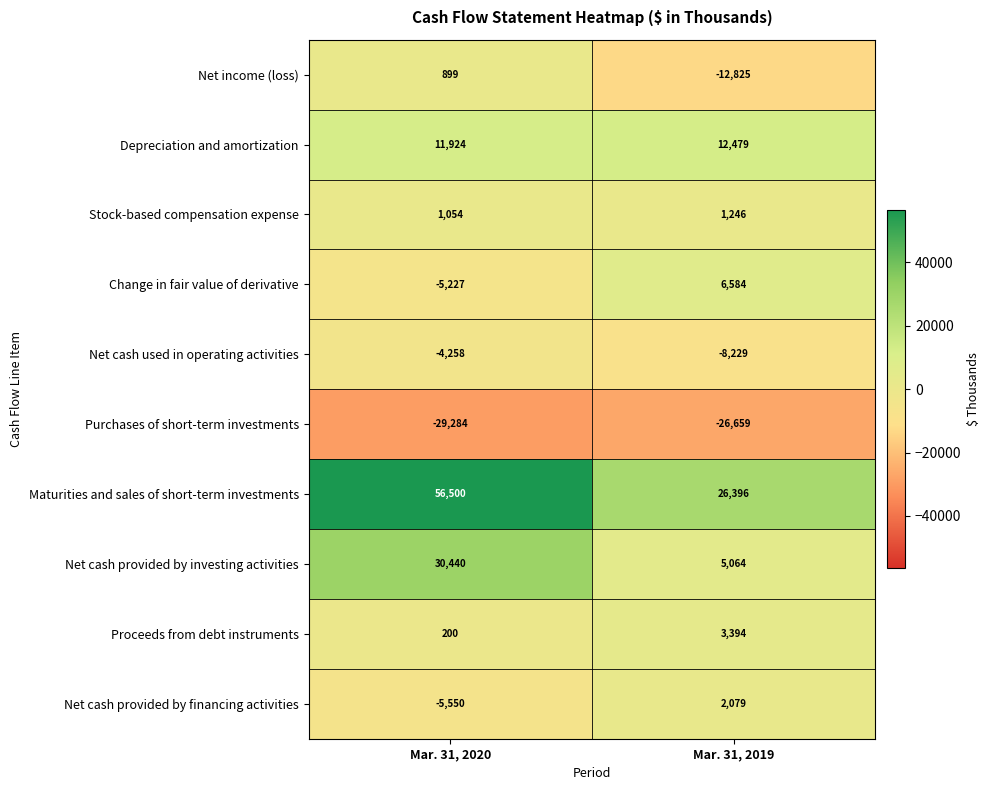

What is the greatest value displayed?

56500